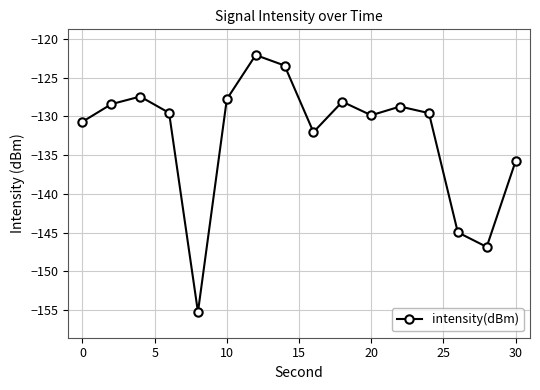

What is the greatest value displayed?

-122.1